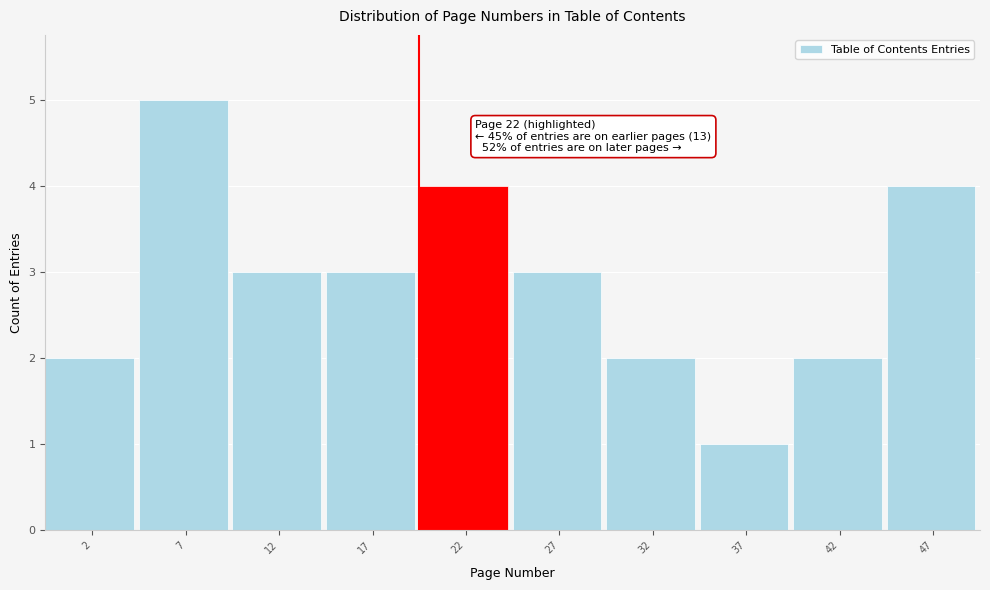

Reading left to right, what are all the values shown in this chart?

2=2	7=5	12=3	17=3	22=4	27=3	32=2	37=1	42=2	47=4